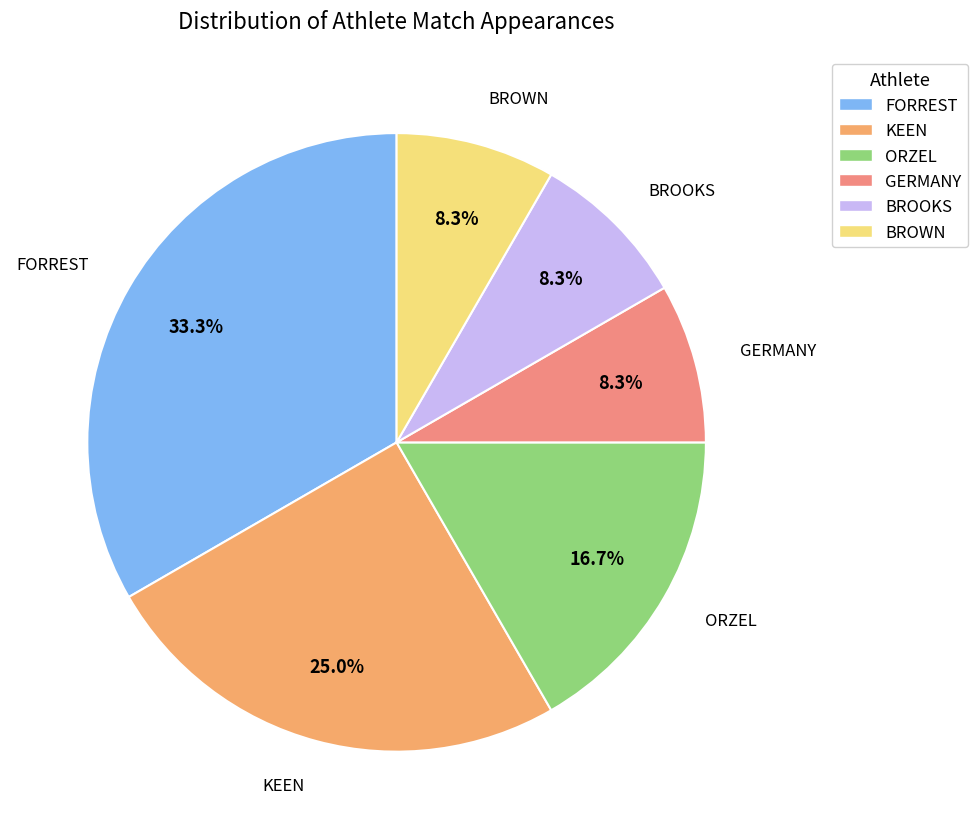

To the nearest percent, what portion does ORZEL represent?

17%